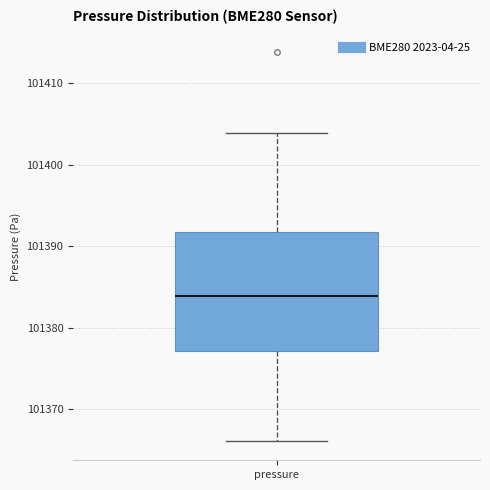

Read this box plot against the y-axis: the position of the median line, the range covered by the box, and the ends of both whiskers. The values are not printed on the chart, so give them approximately, as read against the axis.

median 101384, box 101377 to 101392, whiskers 101366 to 101404